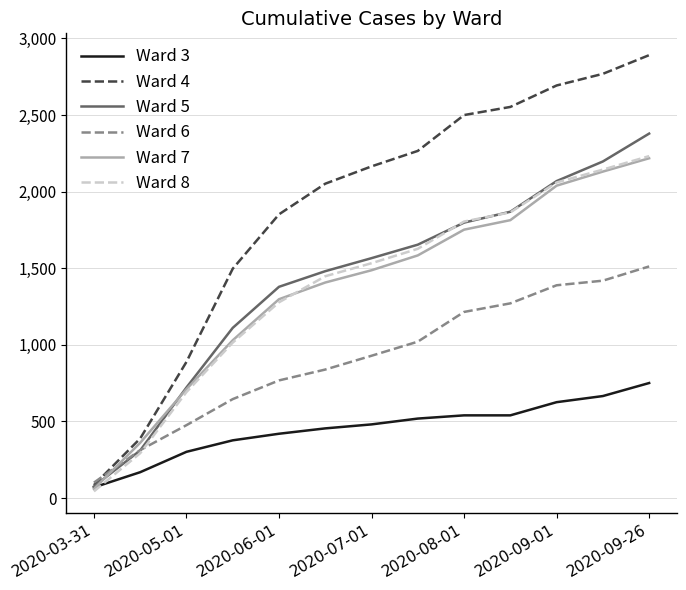

What is the sum of all Ward 6 values?

11899